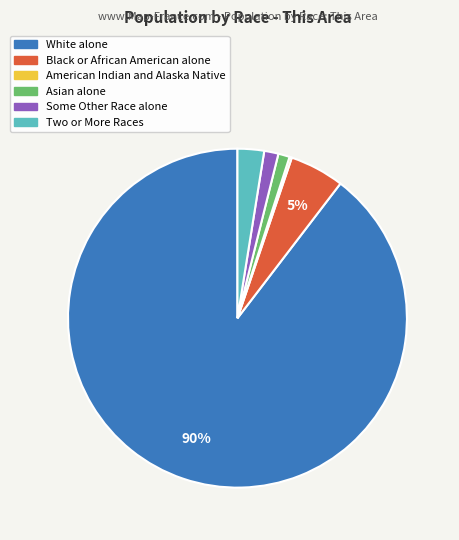

Which slice is the largest?

White alone